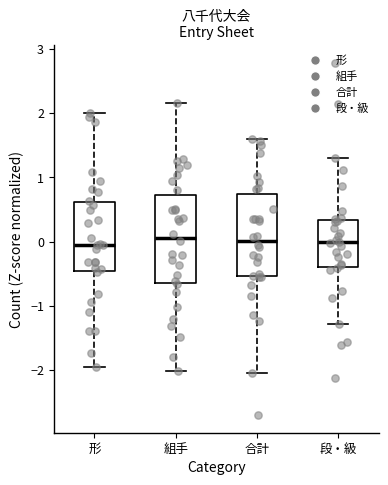

Reading left to right, read every box against the y-axis: the position of its median line, the range the box covers, and the ends of its whiskers. The values are not printed on the chart, so give them approximately, as read against the axis.

形: median -0.1, box -0.5 to 0.6, whiskers -1.9 to 2.0
組手: median 0.1, box -0.6 to 0.7, whiskers -2.0 to 2.2
合計: median 0.0, box -0.5 to 0.7, whiskers -2.1 to 1.6
段・級: median 0.0, box -0.4 to 0.3, whiskers -1.3 to 1.3